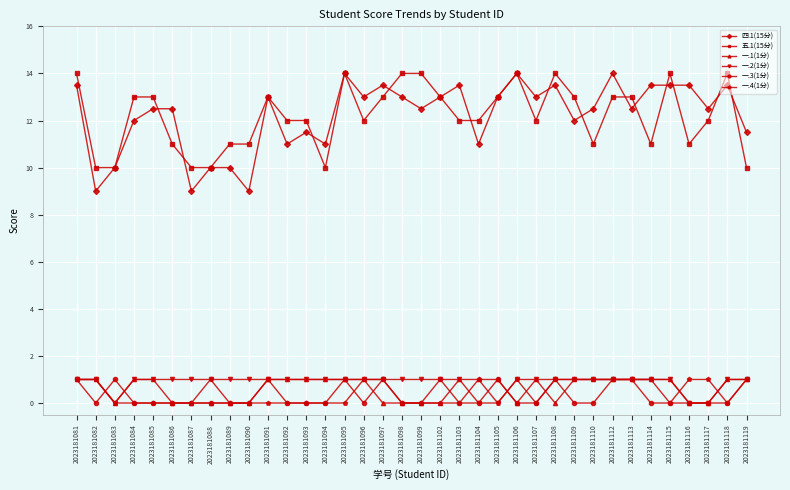

What is the maximum value for 一.2(1分)?

1.0